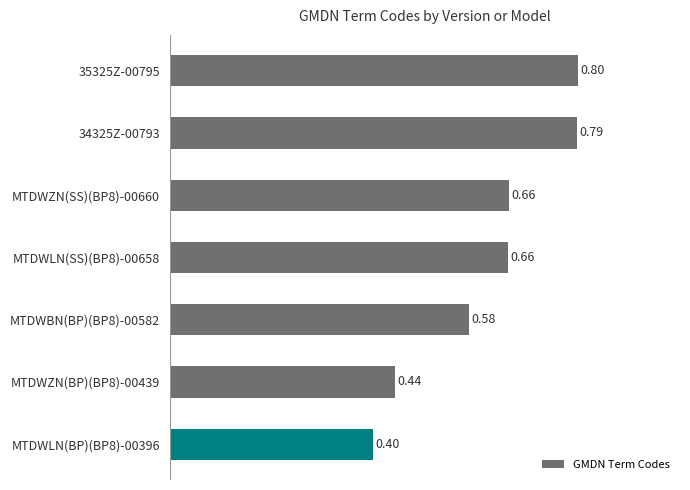

What is the minimum value shown in the chart?

0.4